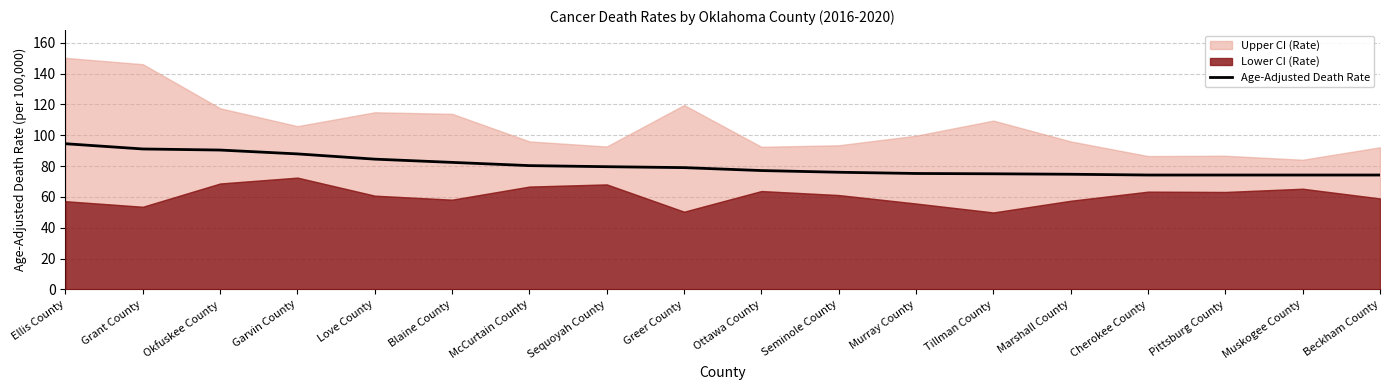

Reading left to right, extract all data points from this chart.

Ellis County=94.5	Grant County=91.1	Okfuskee County=90.4	Garvin County=87.9	Love County=84.5	Blaine County=82.4	McCurtain County=80.3	Sequoyah County=79.6	Greer County=79.0	Ottawa County=77.1	Seminole County=76.0	Murray County=75.2	Tillman County=75.0	Marshall County=74.7	Cherokee County=74.2	Pittsburg County=74.2	Muskogee County=74.2	Beckham County=74.2